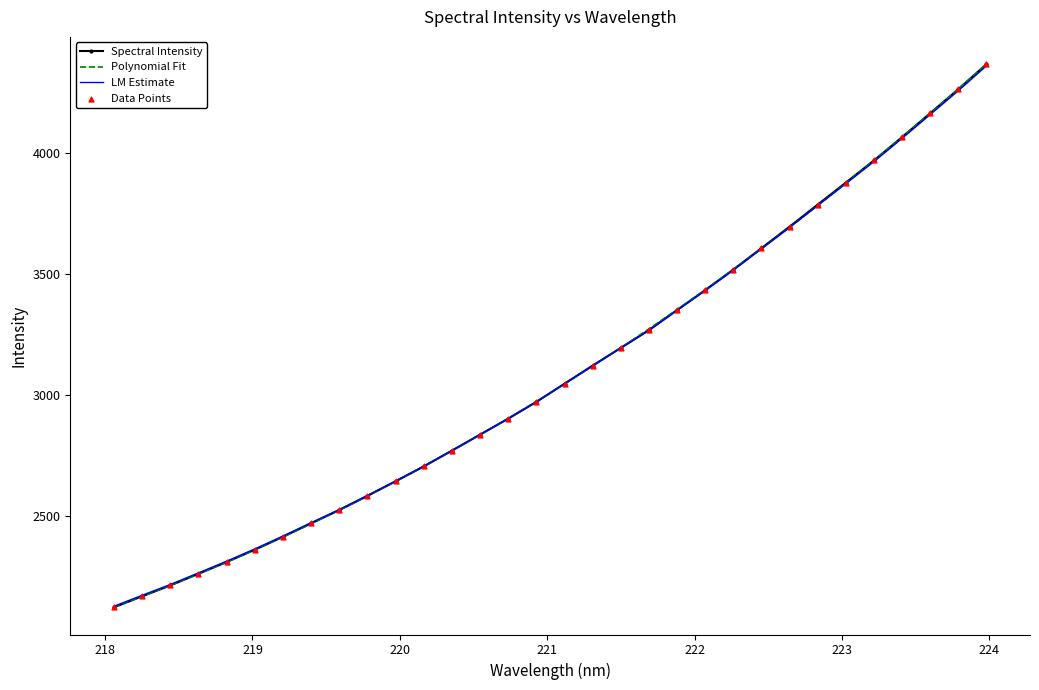

What is the highest value of the LM Estimate series?

4360.2